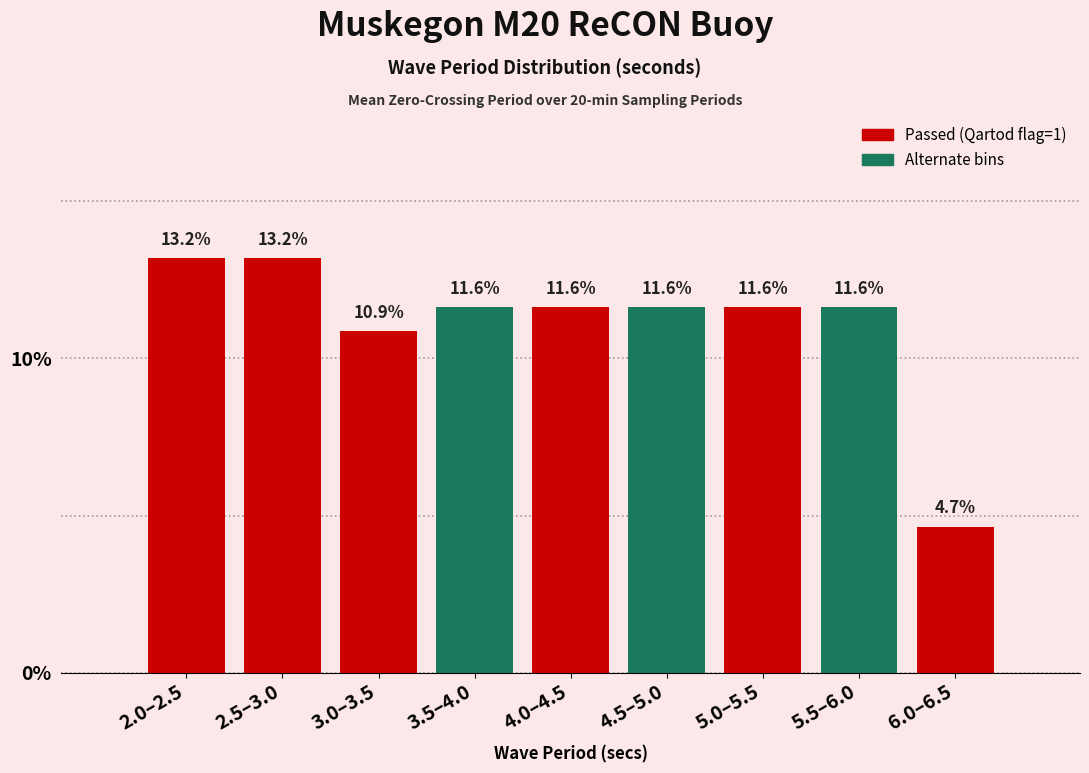

Reading left to right, list all the values displayed in this chart.

2.0–2.5=13.2	2.5–3.0=13.2	3.0–3.5=10.9	3.5–4.0=11.6	4.0–4.5=11.6	4.5–5.0=11.6	5.0–5.5=11.6	5.5–6.0=11.6	6.0–6.5=4.7